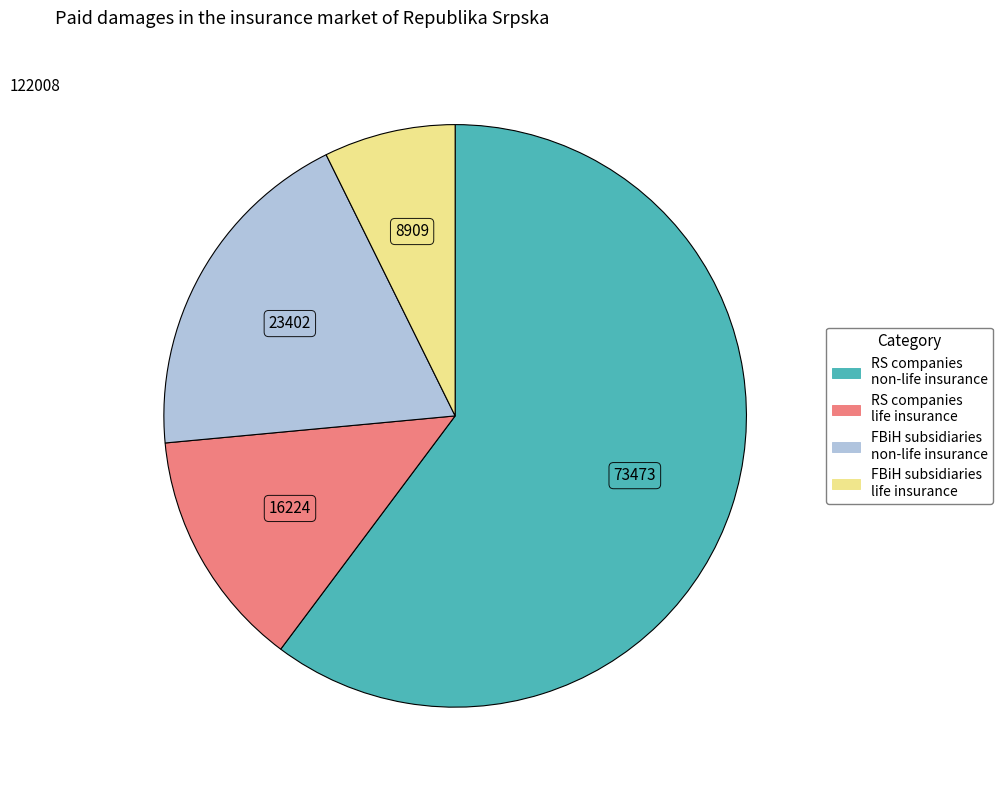

Does any single category account for the majority?

Yes